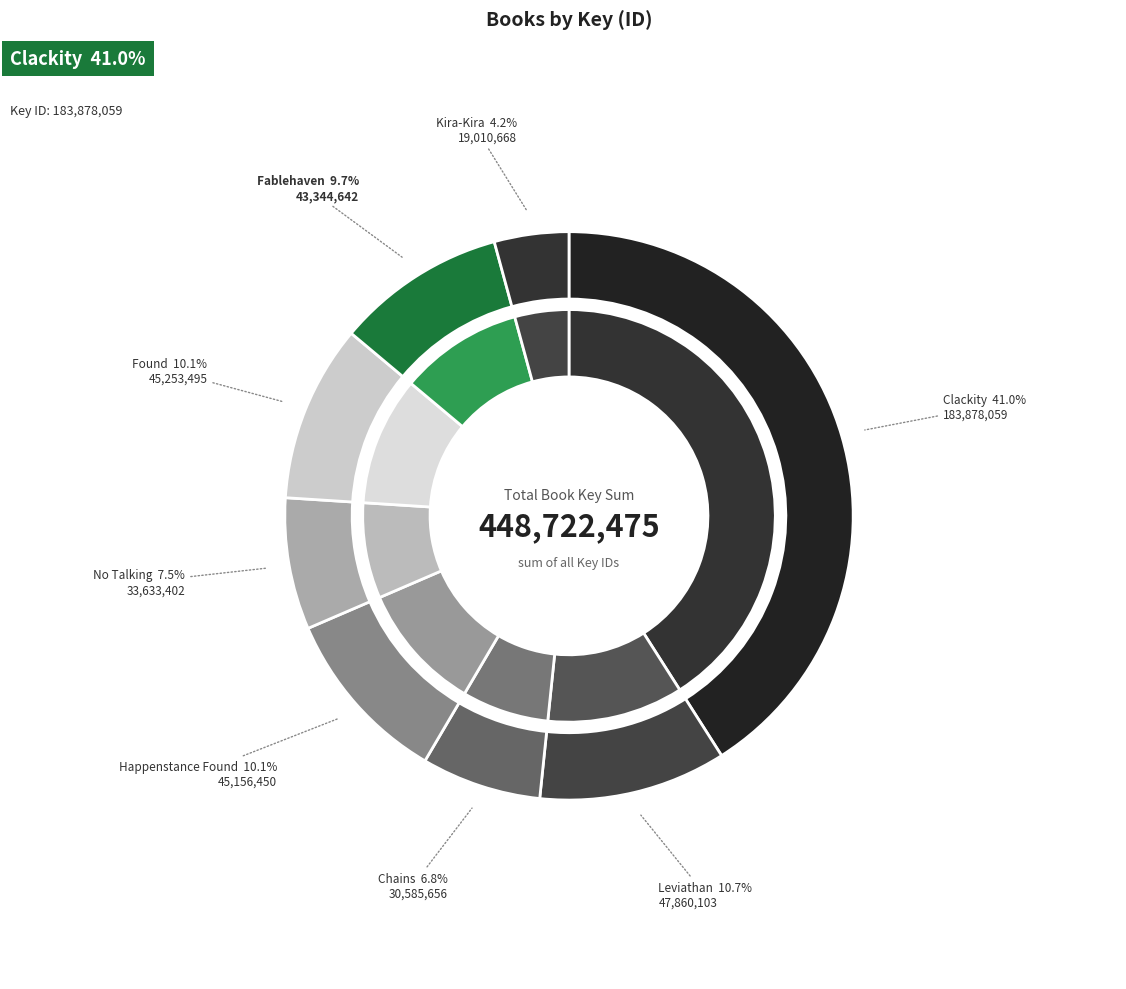

To the nearest percent, what is the average slice percentage?

12%